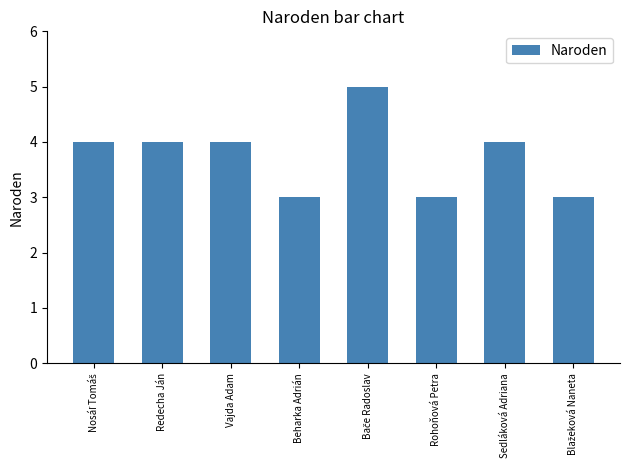

What is the average value?

4